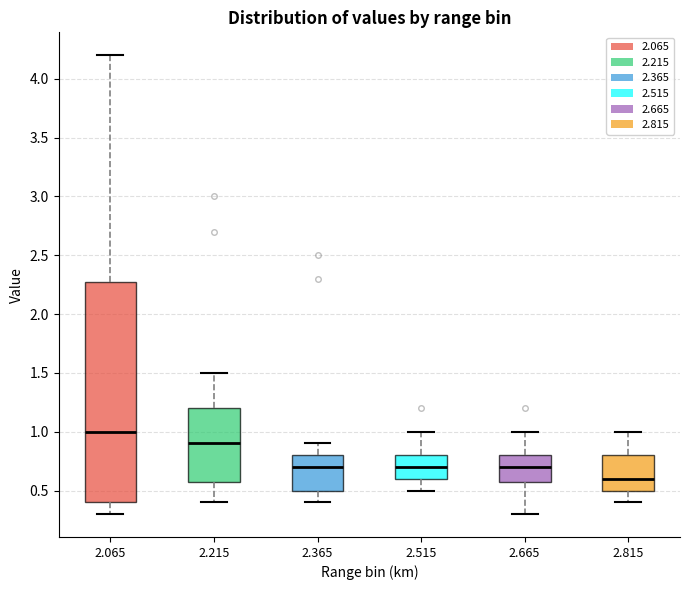

Reading left to right, transcribe this box plot: for each box, give where its median line is, the range the box spans, and where its two whiskers end, as read against the y-axis. The values are not printed on the chart, so give them approximately, as read against the axis.

2.065: median 1.0, box 0.4 to 2.3, whiskers 0.3 to 4.2
2.215: median 0.9, box 0.6 to 1.2, whiskers 0.4 to 1.5
2.365: median 0.7, box 0.5 to 0.8, whiskers 0.4 to 0.9
2.515: median 0.7, box 0.6 to 0.8, whiskers 0.5 to 1.0
2.665: median 0.7, box 0.6 to 0.8, whiskers 0.3 to 1.0
2.815: median 0.6, box 0.5 to 0.8, whiskers 0.4 to 1.0